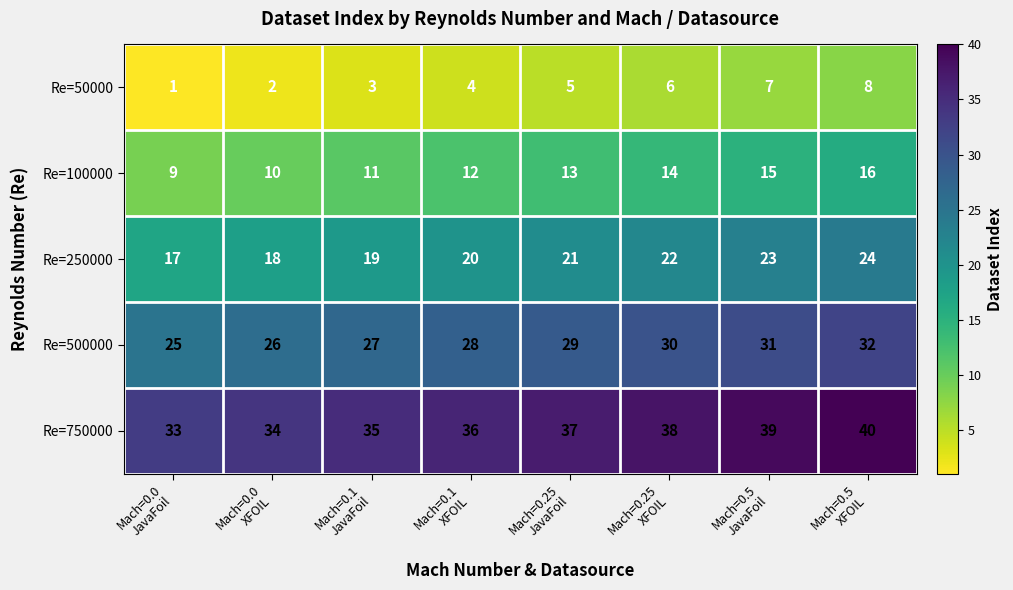

At how many categories does at least one series exceed 1?

8